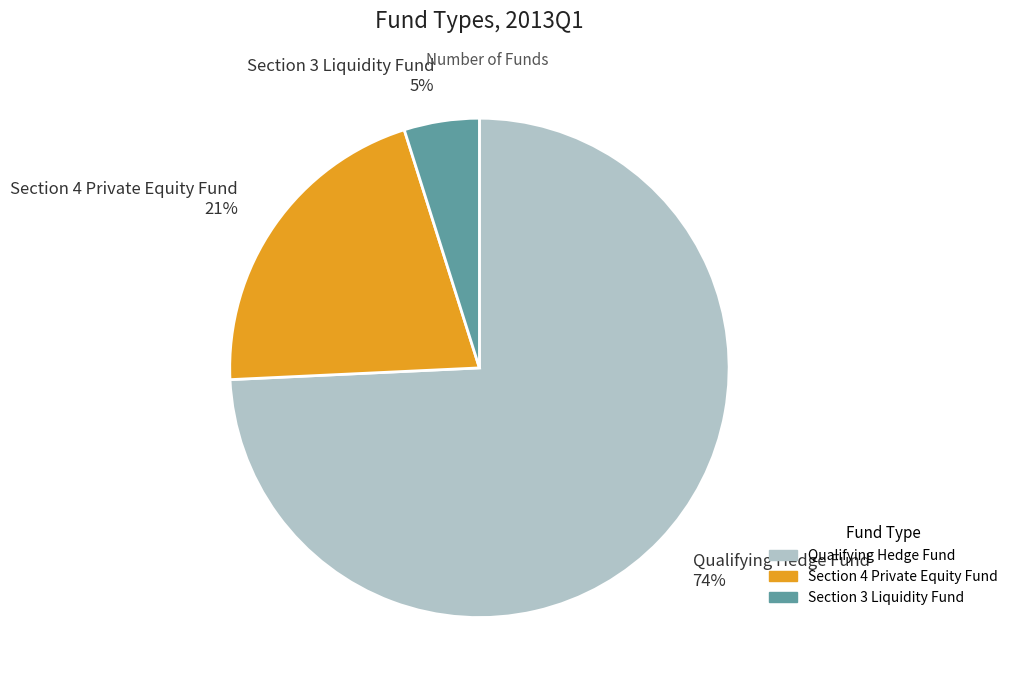

What percentage is the Section 4 Private Equity Fund slice, to the nearest percent?

21%